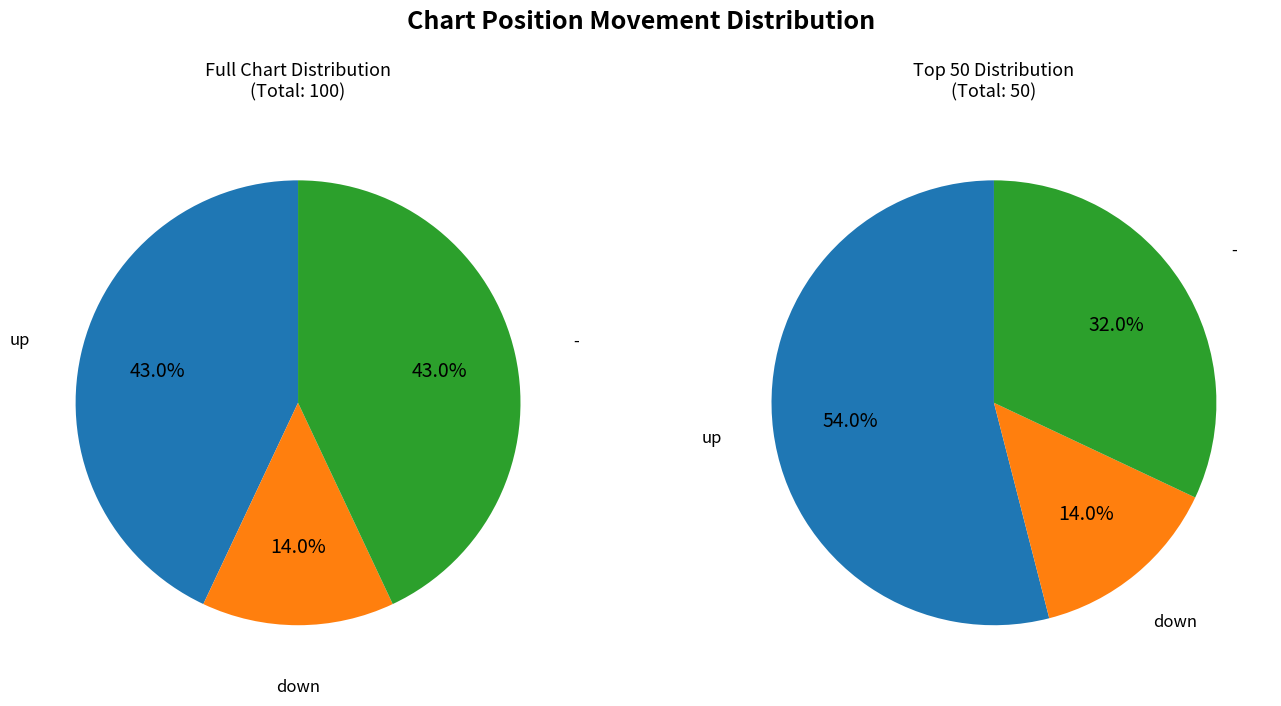

What percentage is the - slice, to the nearest percent?

43%